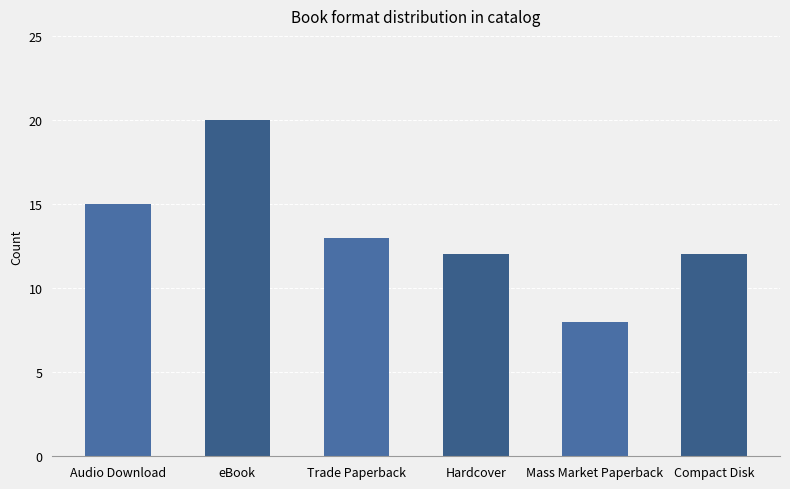

What is the sum of the values at Audio Download and eBook?

35